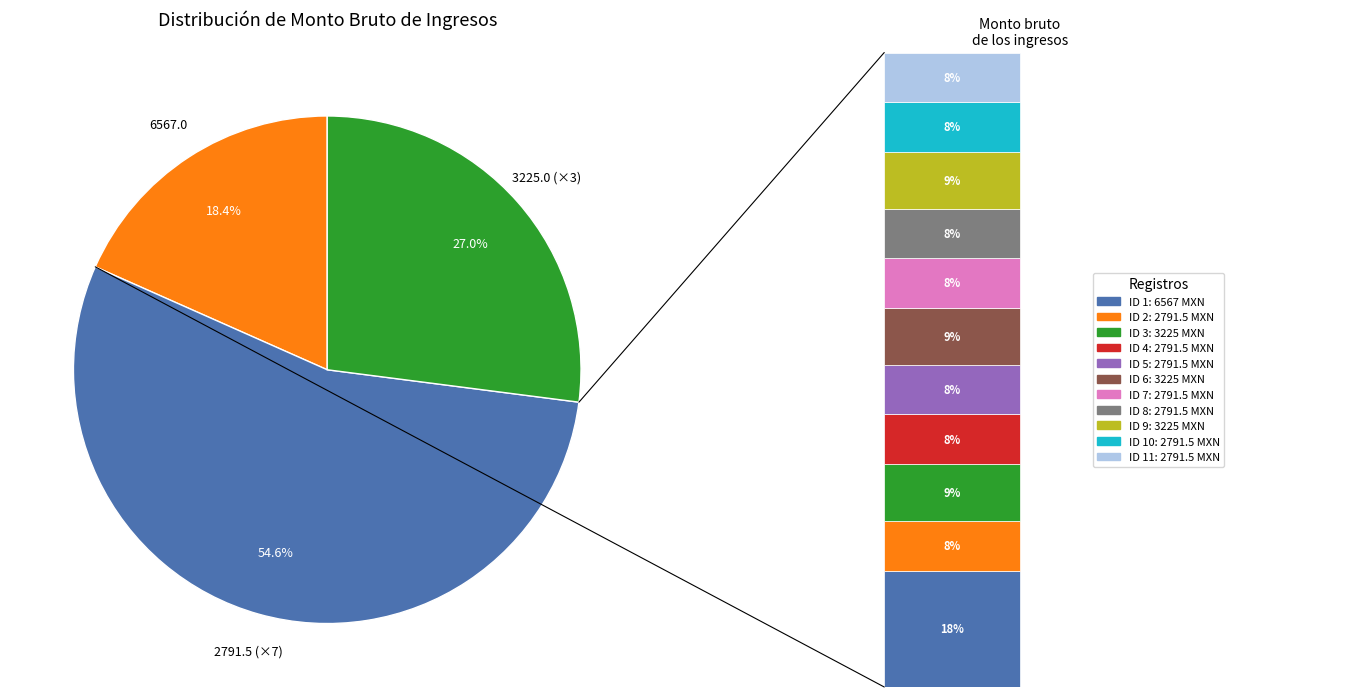

Rank the categories by value from lowest to highest.

2, 4, 5, 7, 8, 10, 11, 3, 6, 9, 1